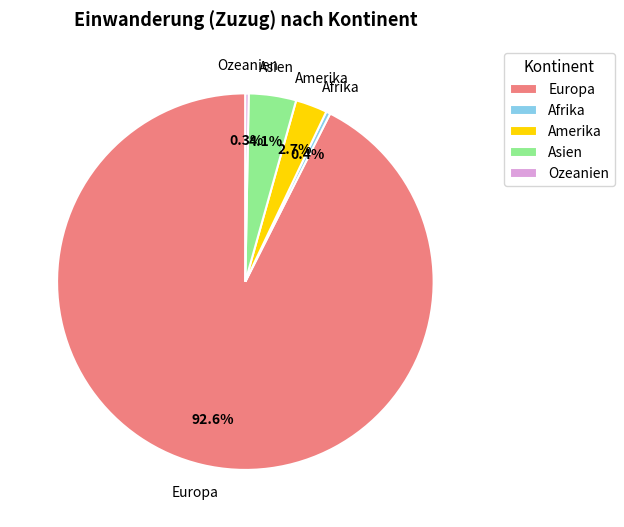

To the nearest percent, what is the average slice percentage?

20%